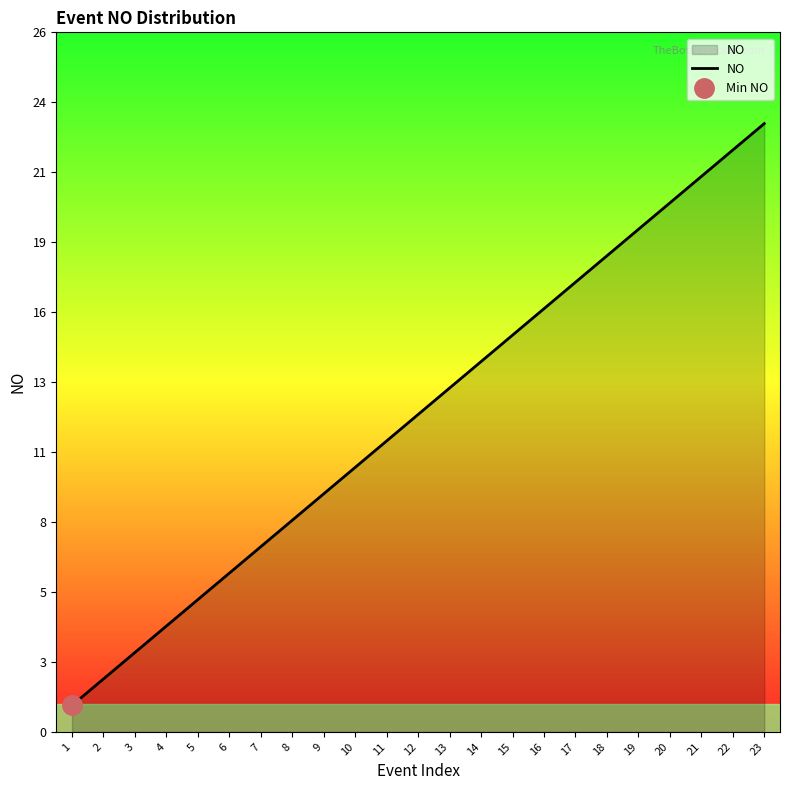

Rank the categories by value from highest to lowest.

23, 22, 21, 20, 19, 18, 17, 16, 15, 14, 13, 12, 11, 10, 9, 8, 7, 6, 5, 4, 3, 2, 1